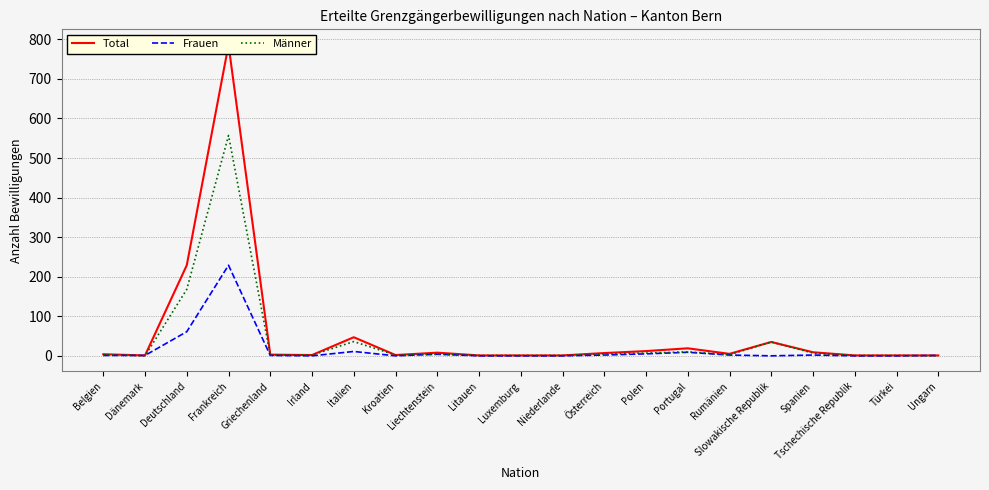

How many lines are shown in the chart?

3